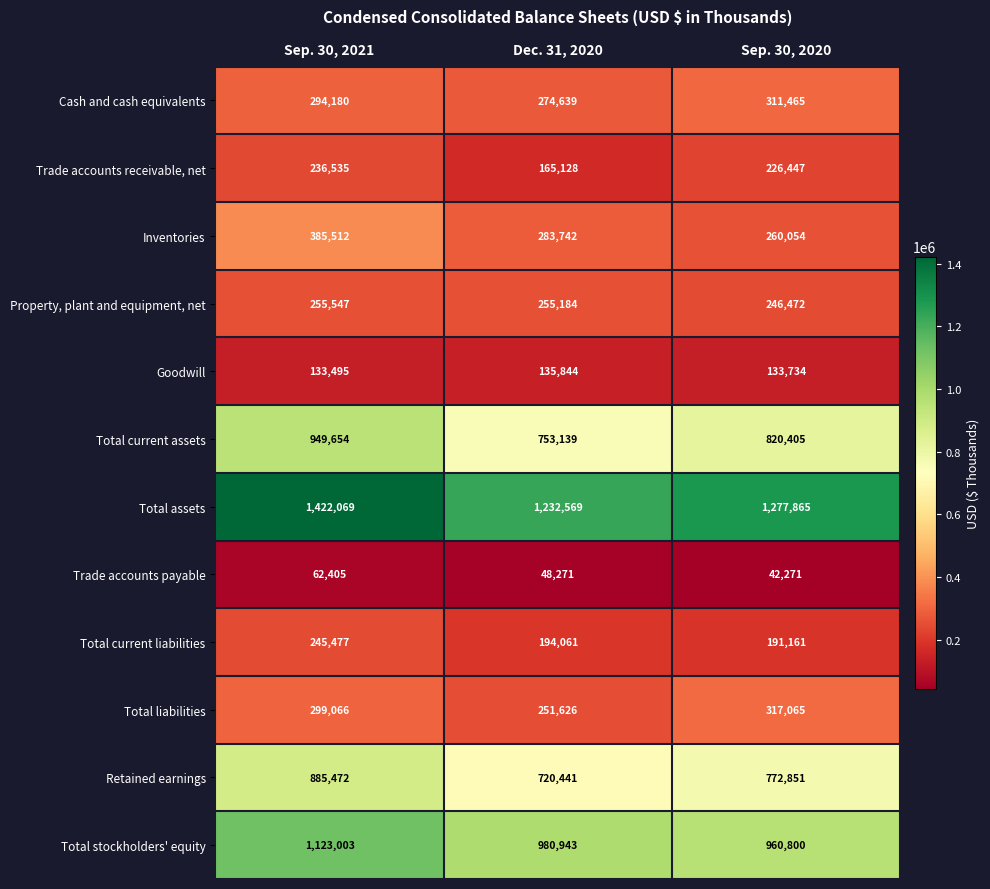

What is the greatest value displayed?

1422069